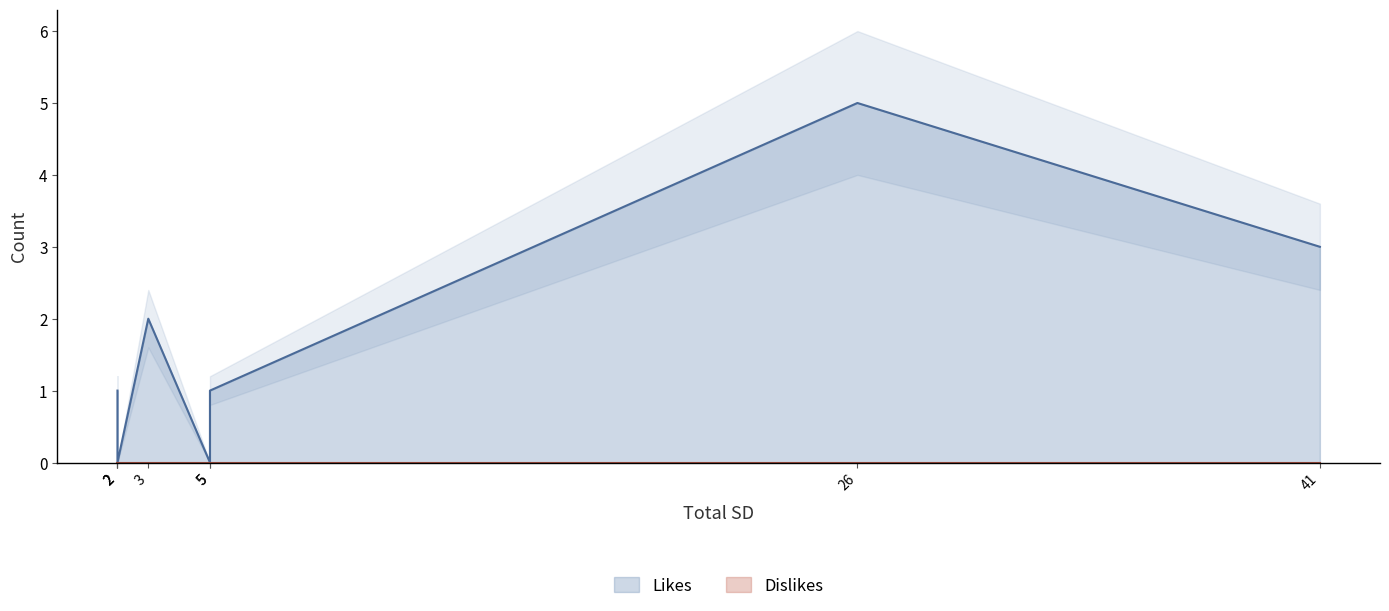

True or false: Likes and Dislikes intersect in this chart.

False